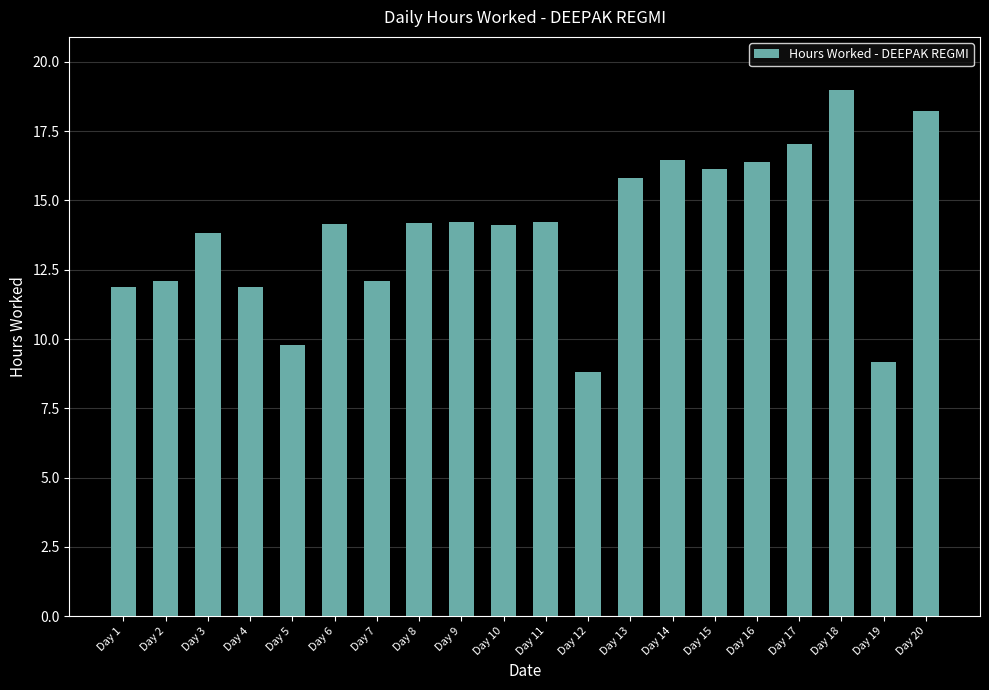

At which label does the data first exceed 14?

Day 6